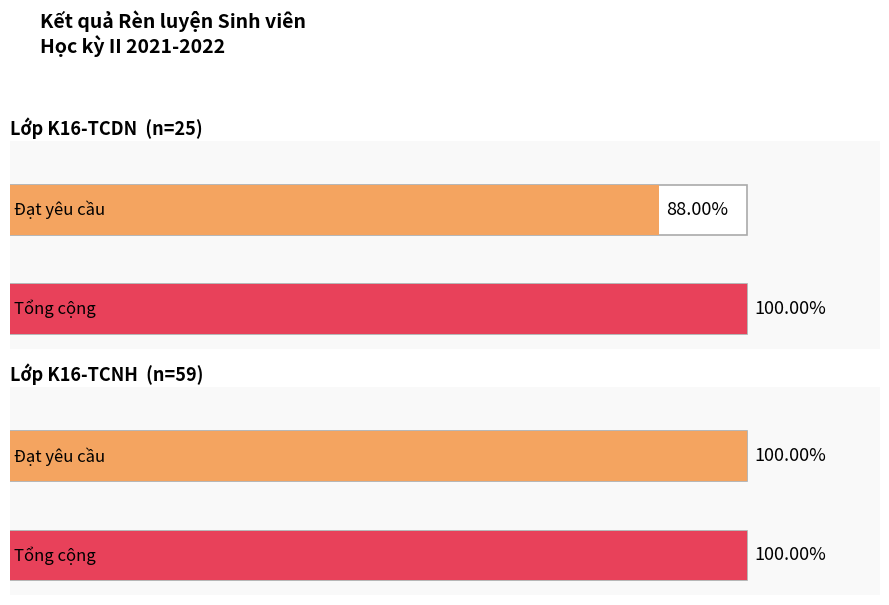

Does the chart contain any negative values?

No